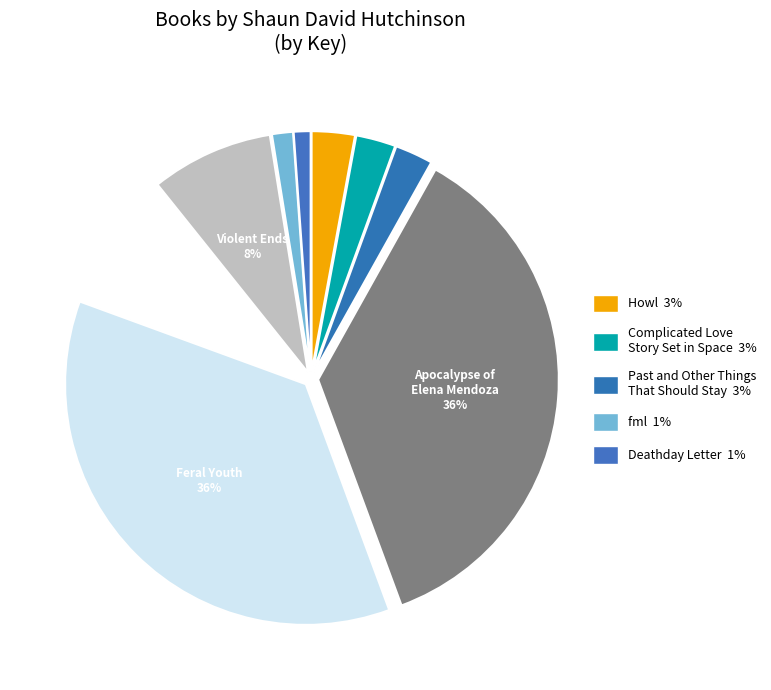

How many slices are in this pie chart?

9